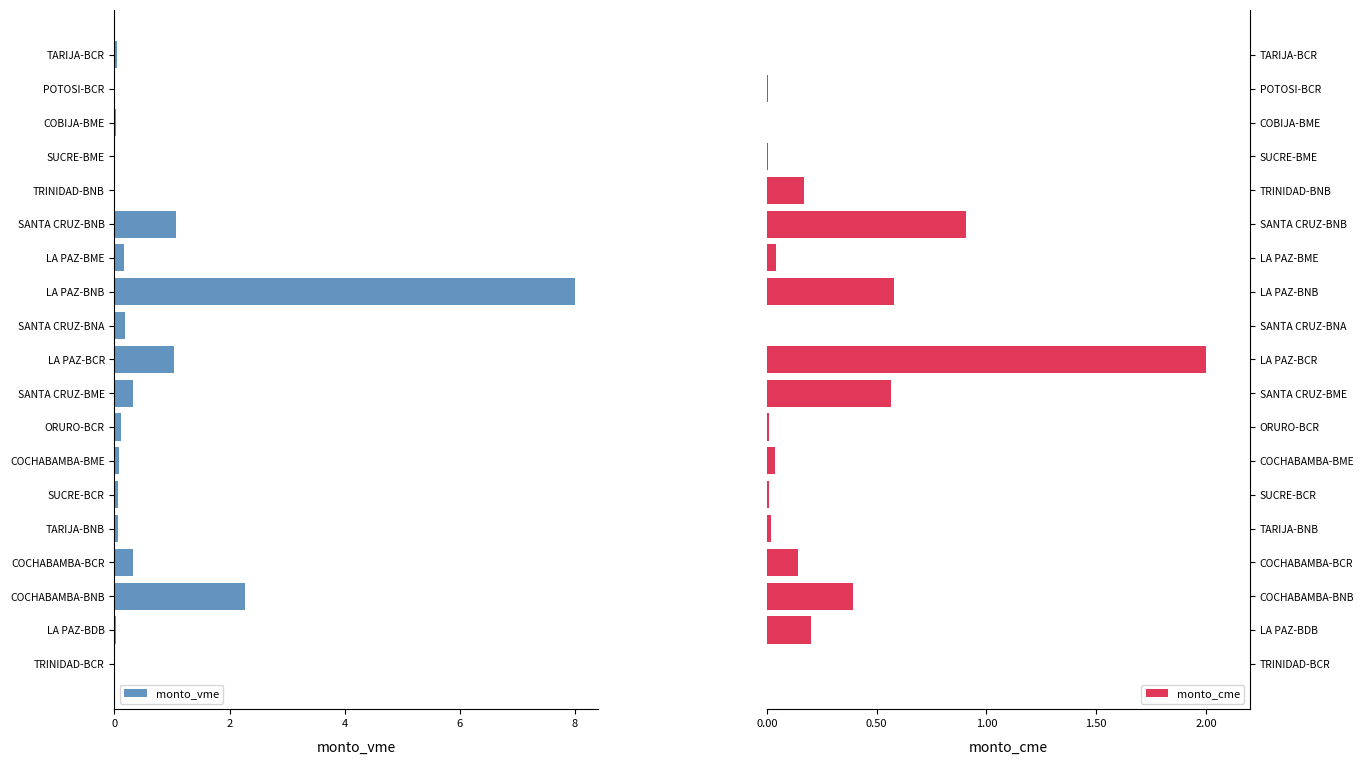

Are the bars horizontal?

Yes